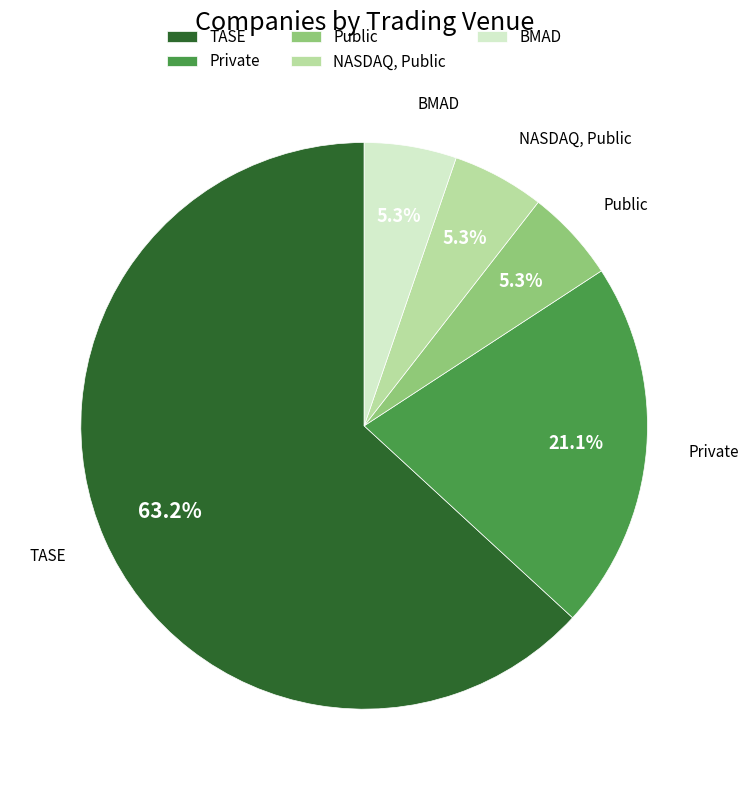

Count the number of slices in the pie.

5